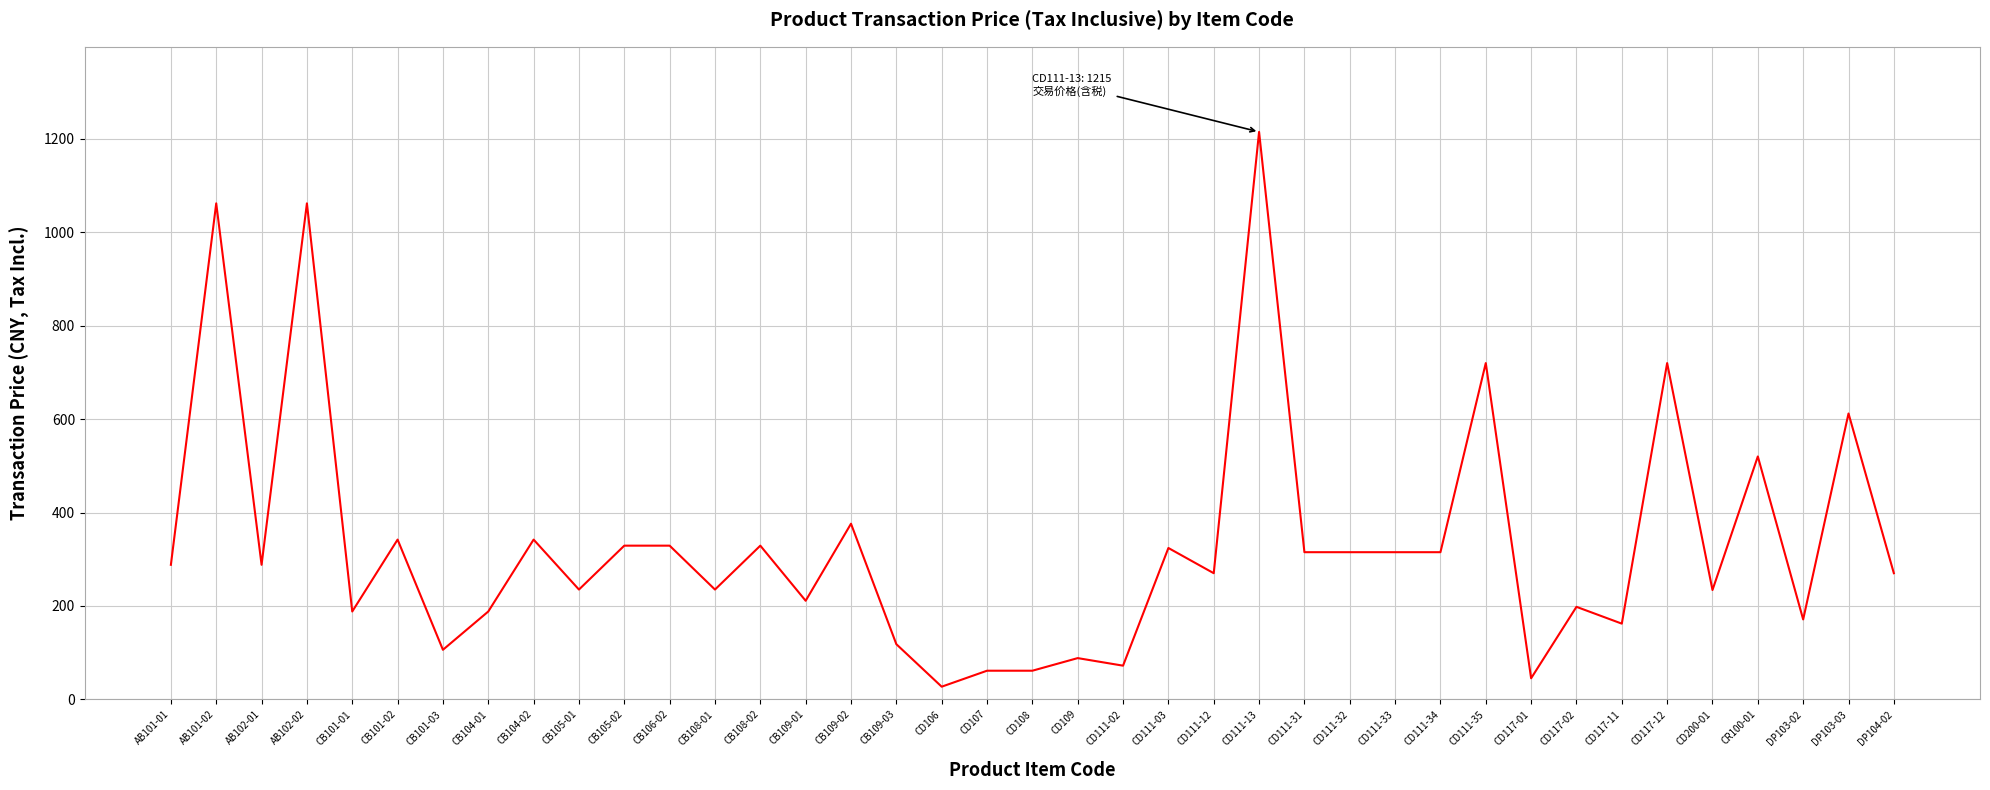

What is the difference between the maximum and minimum values?

1188.0